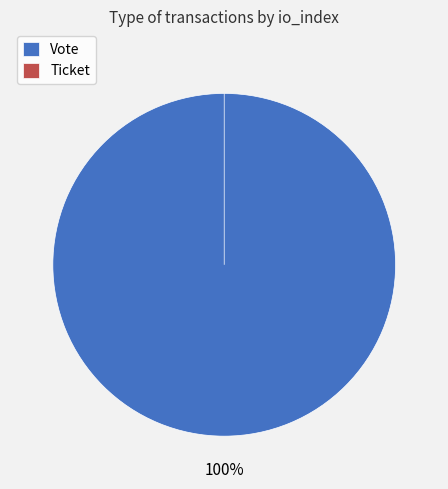

To the nearest percent, what percentage of the pie is Vote?

100%